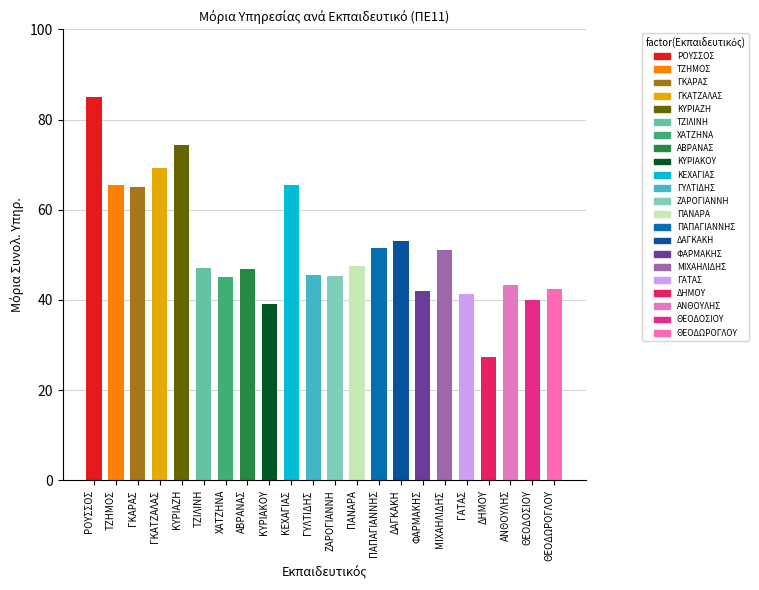

True or false: the data shows 69.8 at ΑΝΘΟΥΛΗΣ.

False